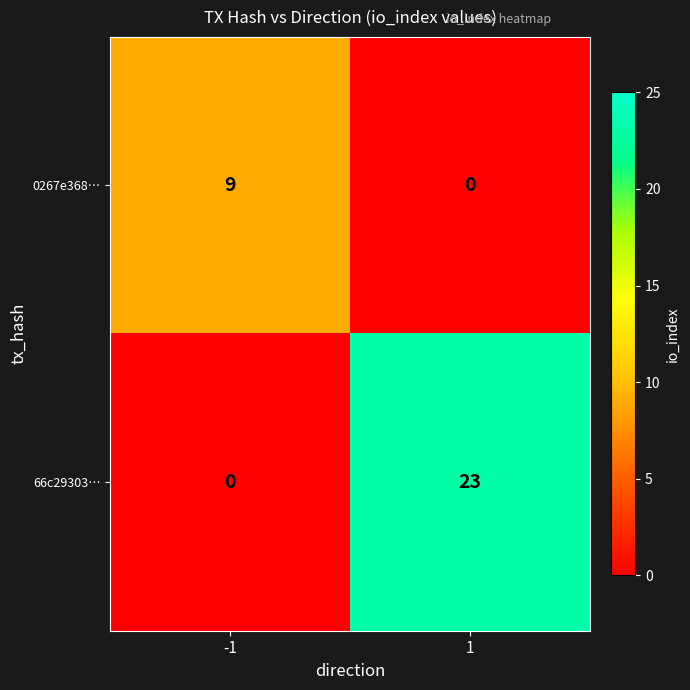

The 0267e368… series shows 4 at -1. True or false?

False